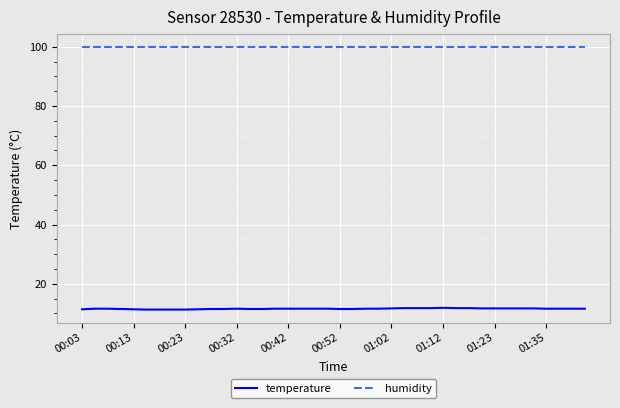

Which series has the largest range (max minus min)?

temperature